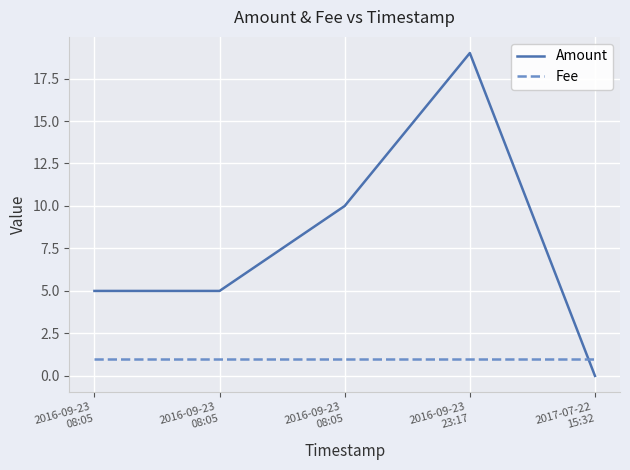

Does the chart have visible grid lines?

Yes